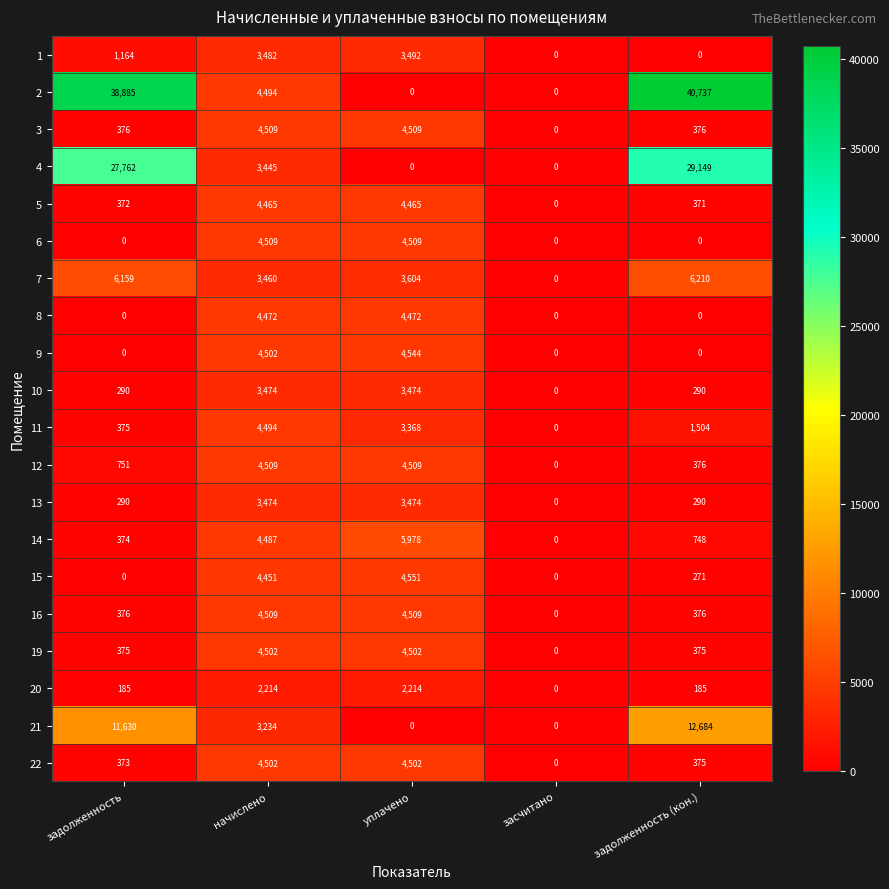

What is the sum of all 8 values?

8944